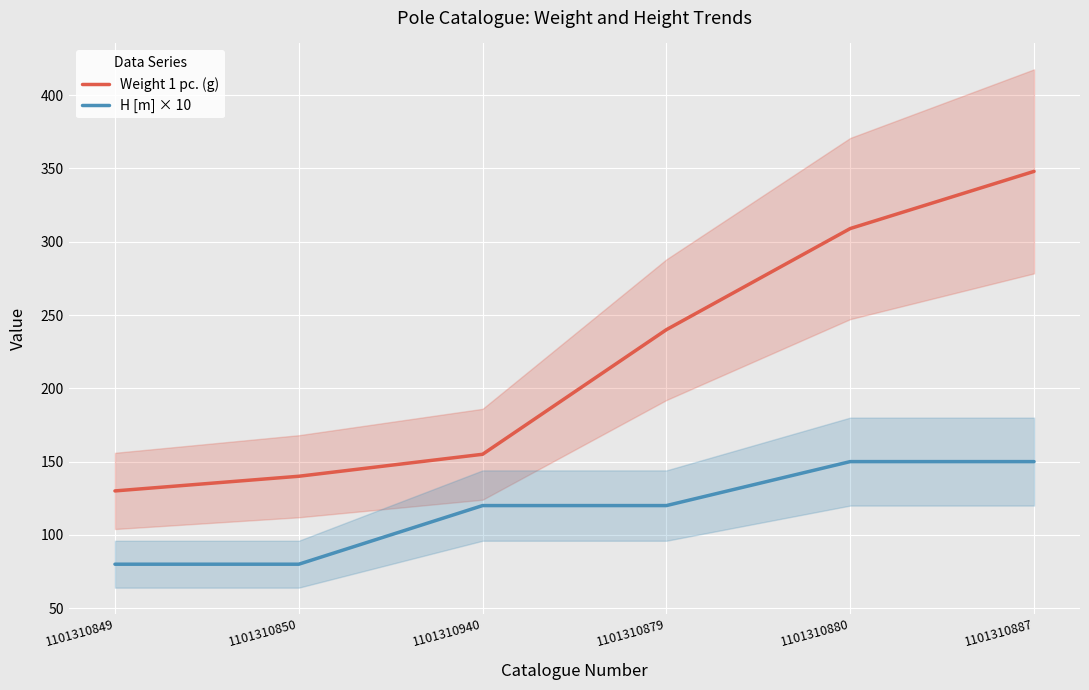

What is the approximate value of Weight 1 pc. (g) at 1101310849, to the nearest 50?

150